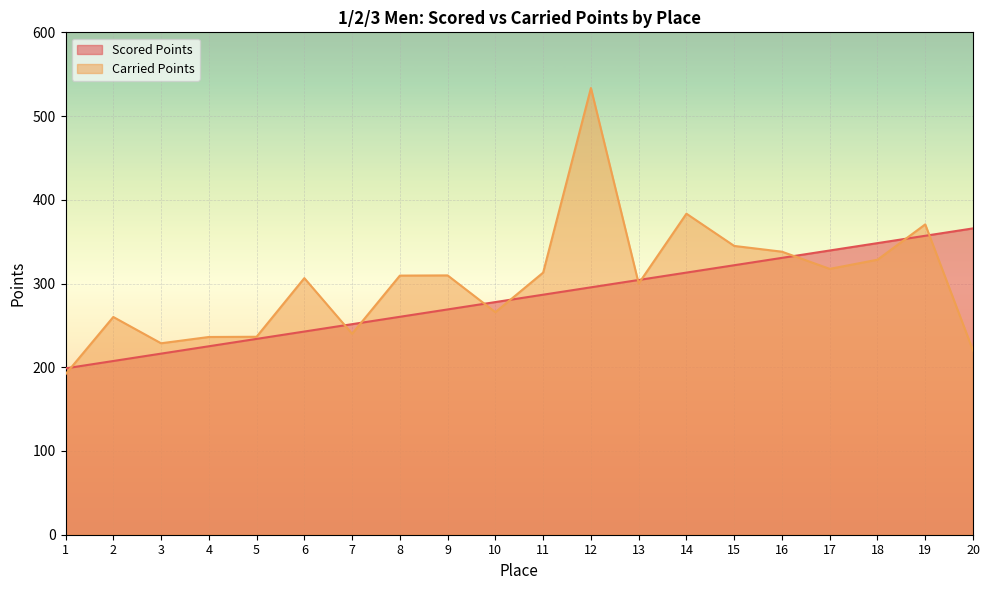

At which category is the sum across all series the highest?

12